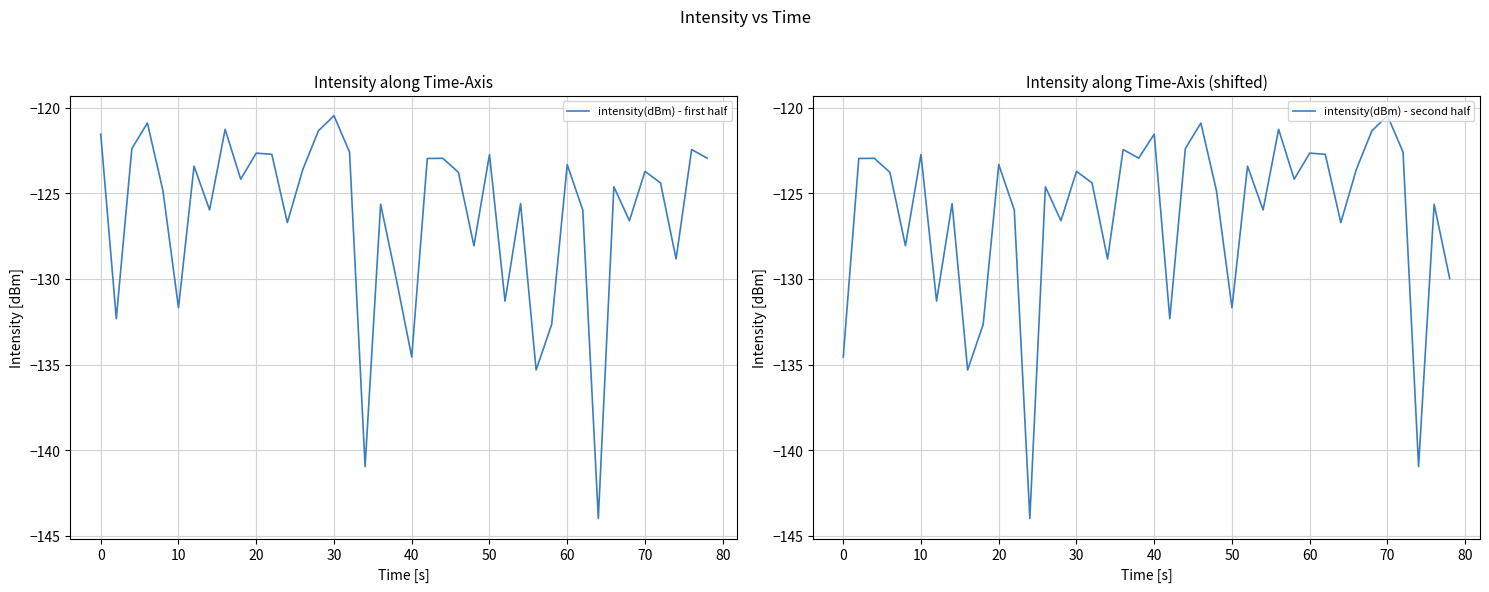

The value of intensity(dBm) - second half at 10 is -122.7. True or false?

True